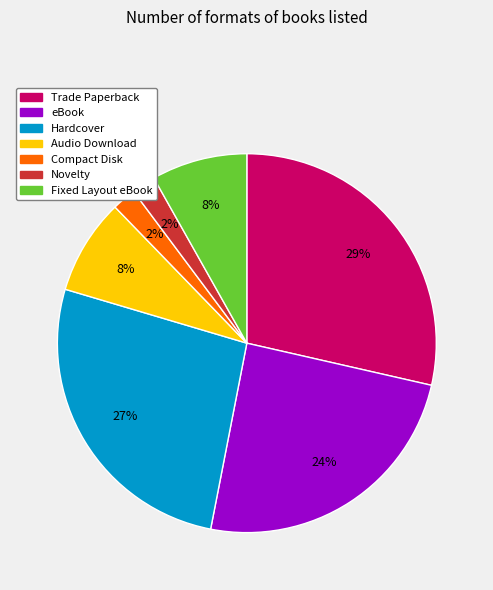

To the nearest percent, what is the difference between the Compact Disk and eBook slice percentages?

22%